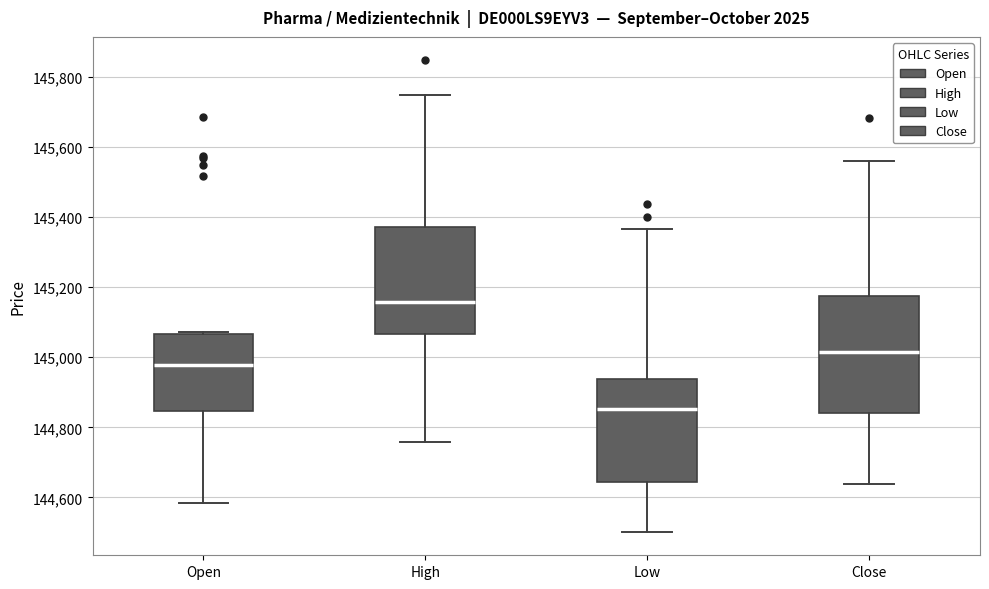

Reading left to right, transcribe this box plot: for each box, give where its median line is, the range the box spans, and where its two whiskers end, as read against the y-axis. The values are not printed on the chart, so give them approximately, as read against the axis.

Open: median 144980, box 144840 to 145060, whiskers 144580 to 145080
High: median 145160, box 145060 to 145380, whiskers 144760 to 145740
Low: median 144860, box 144640 to 144940, whiskers 144500 to 145360
Close: median 145020, box 144840 to 145180, whiskers 144640 to 145560